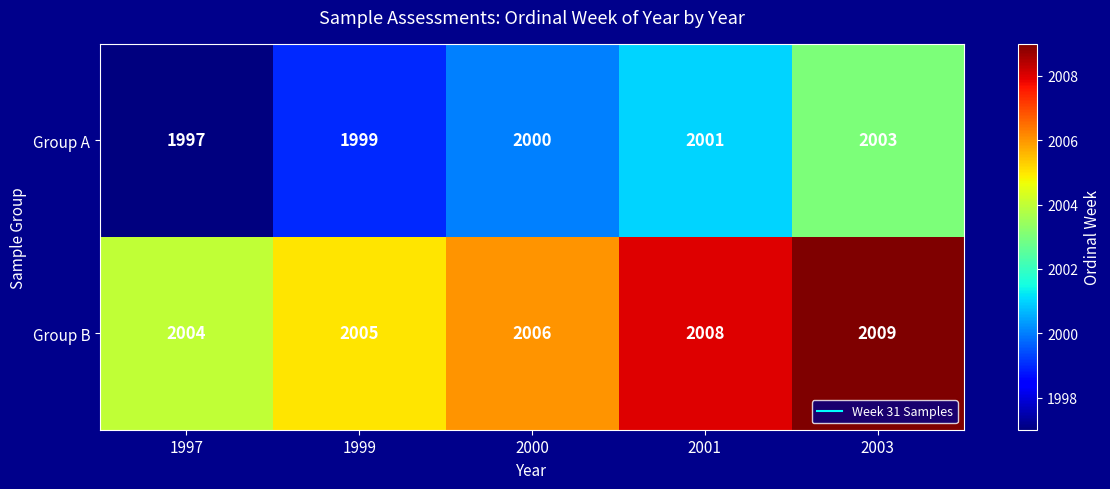

What is the approximate value of Group A at 2003?

2003